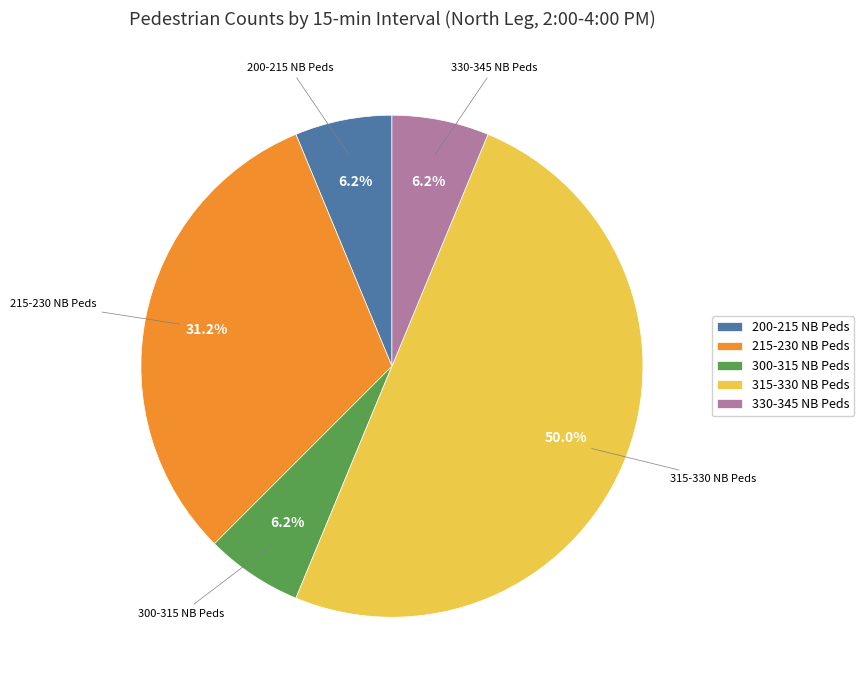

Approximately how many times larger is the value at 330-345 NB Peds compared to 200-215 NB Peds?

1.0